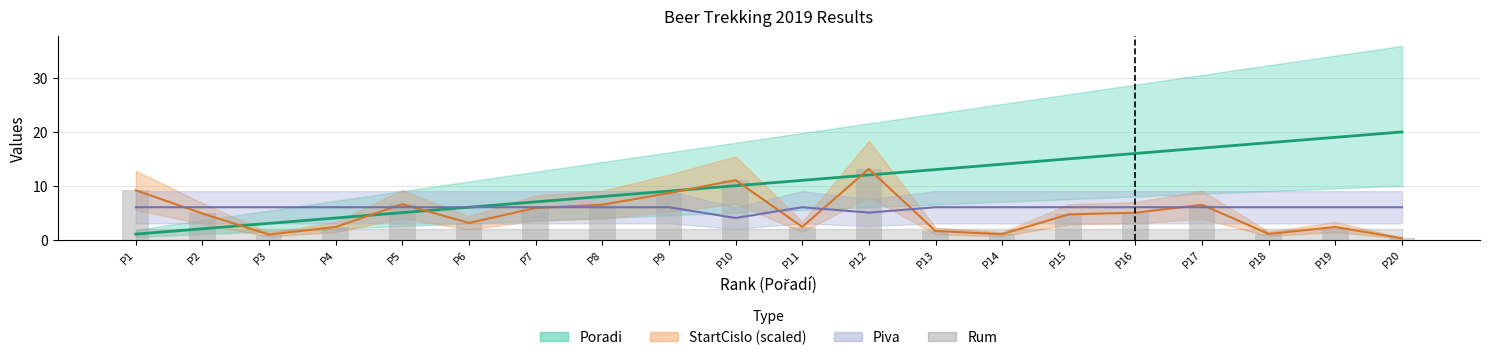

Rank the categories by Poradi value from lowest to highest.

P1, P2, P3, P4, P5, P6, P7, P8, P9, P10, P11, P12, P13, P14, P15, P16, P17, P18, P19, P20